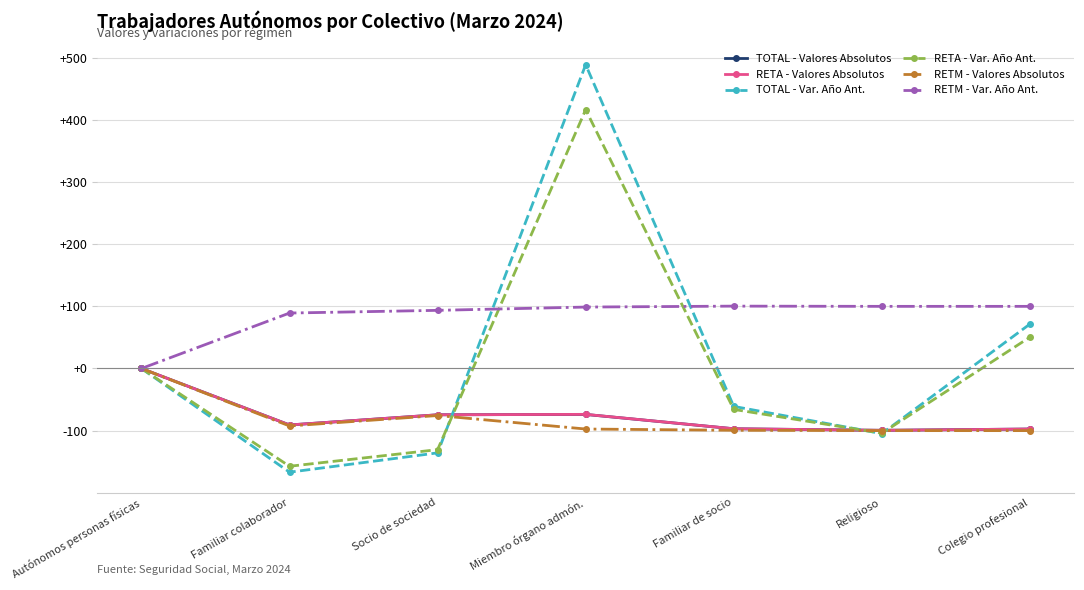

What is the minimum value shown in the chart?

-166.9